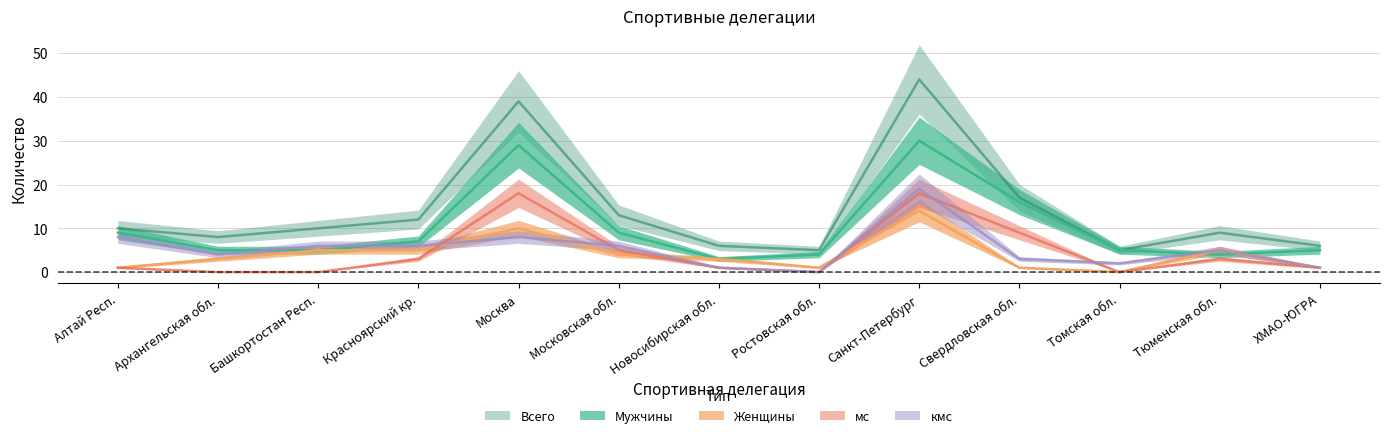

Rank the series at Архангельская обл. from lowest to highest value.

мс, Женщины, кмс, Мужчины, Всего